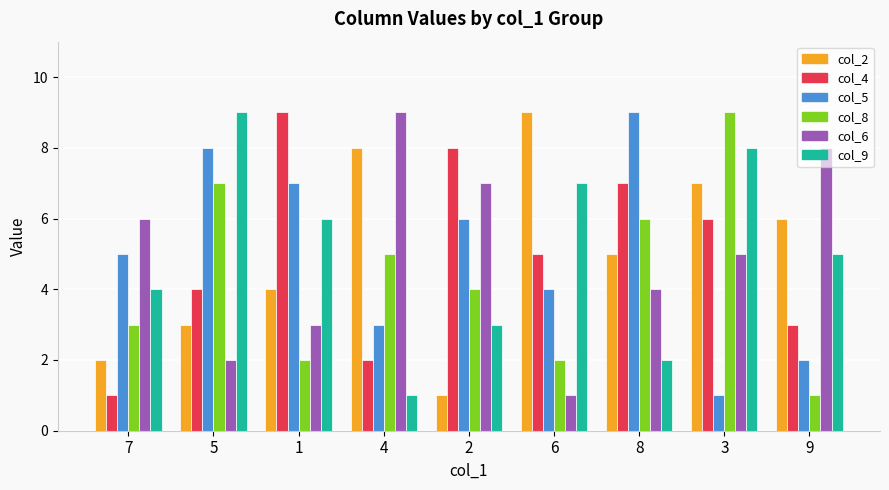

The col_2 series shows 3 at 5. True or false?

True